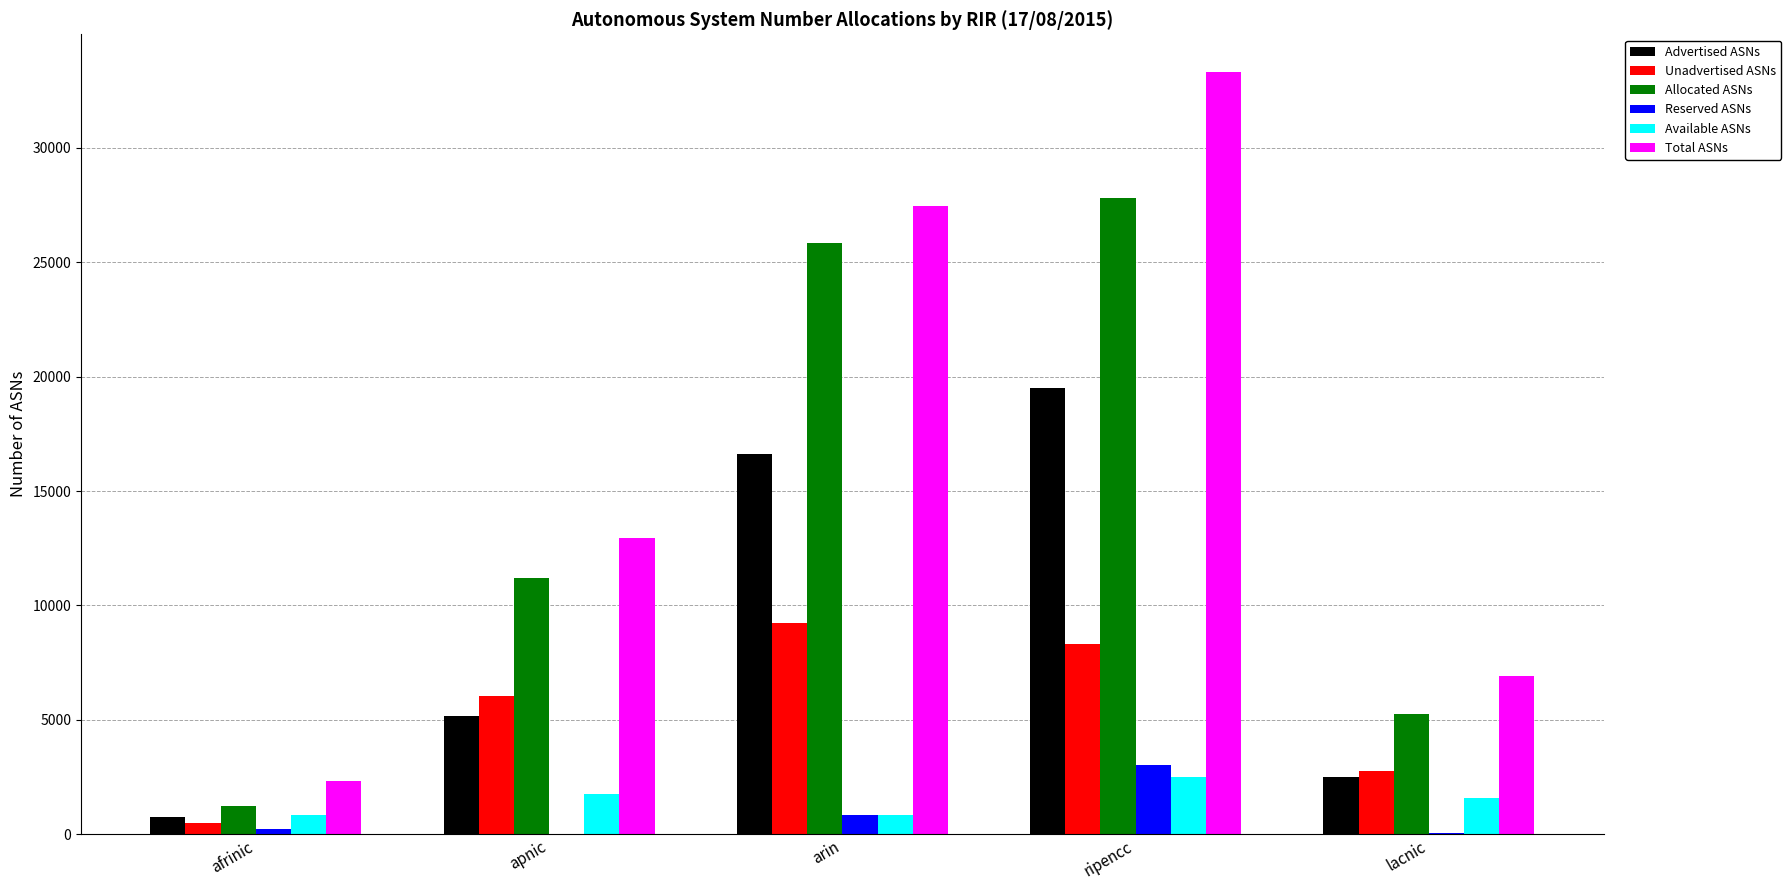

What is the greatest value displayed?

33304